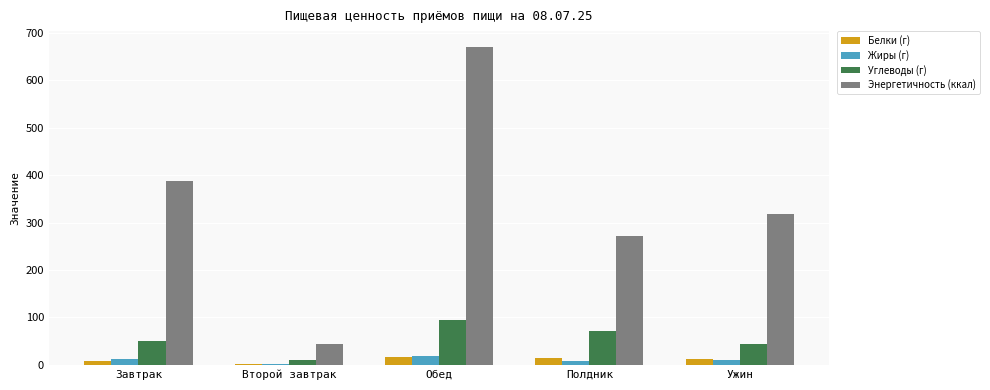

Which series changed the most between Завтрак and Второй завтрак?

Энергетичность (ккал)